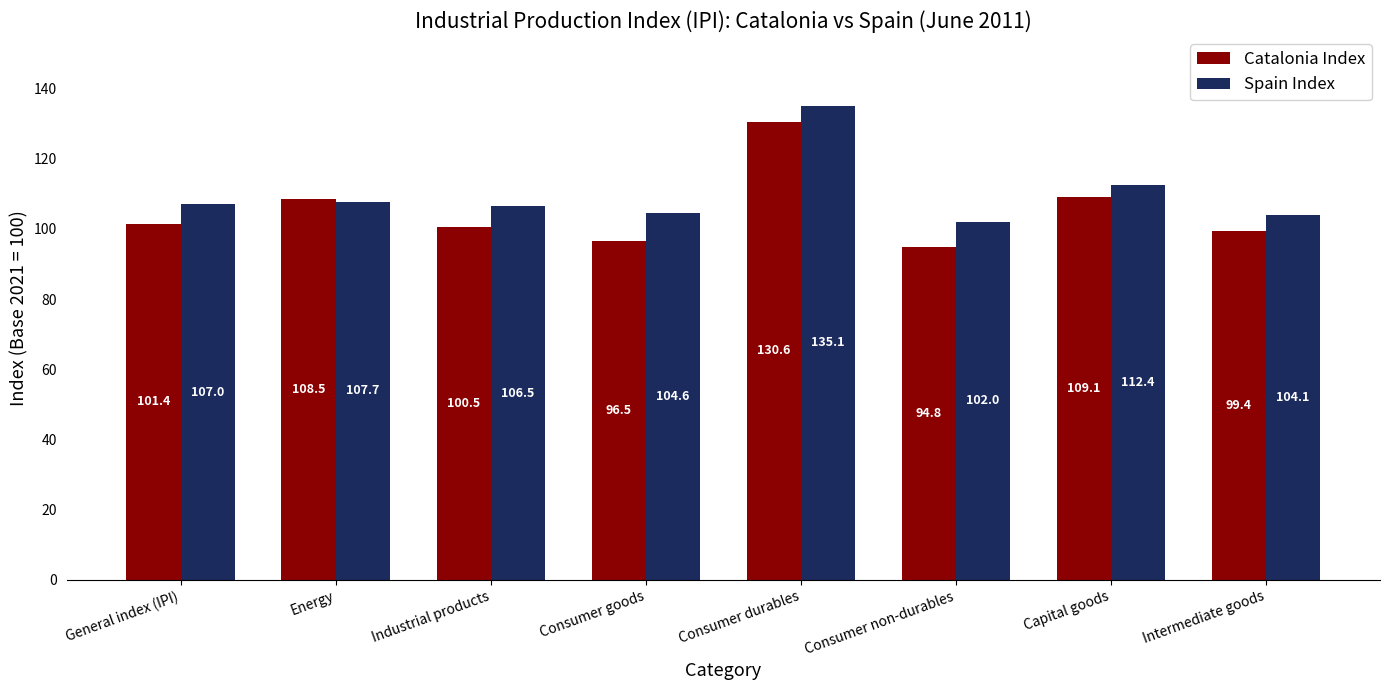

Is it true that Spain Index equals 107.0 at General index (IPI)?

True